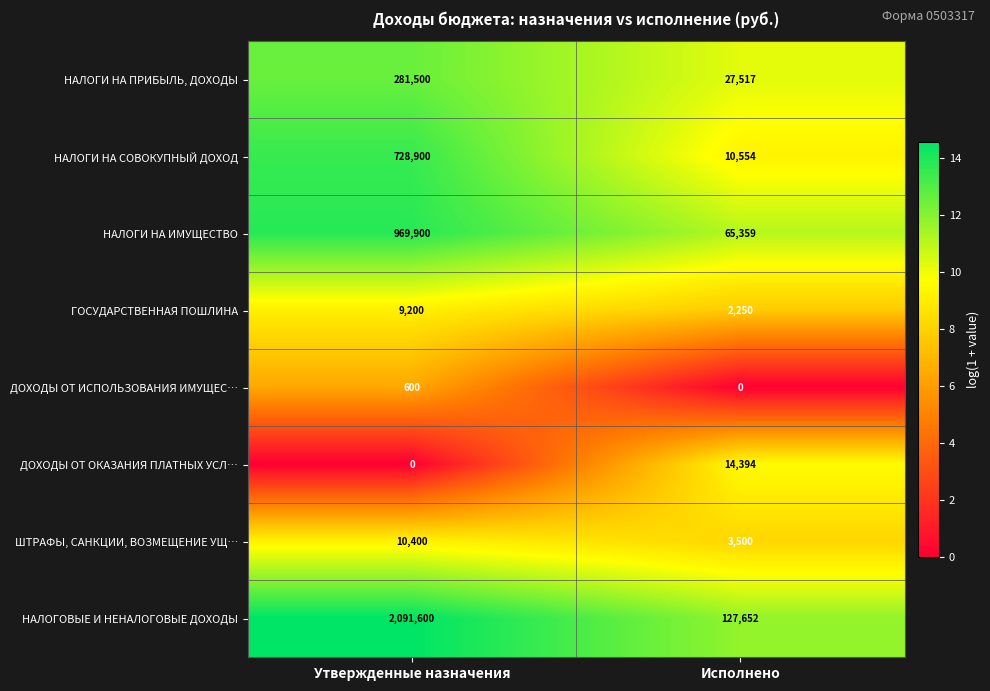

Between Утвержденные назначения and Исполнено, which series saw the biggest shift?

НАЛОГОВЫЕ И НЕНАЛОГОВЫЕ ДОХОДЫ